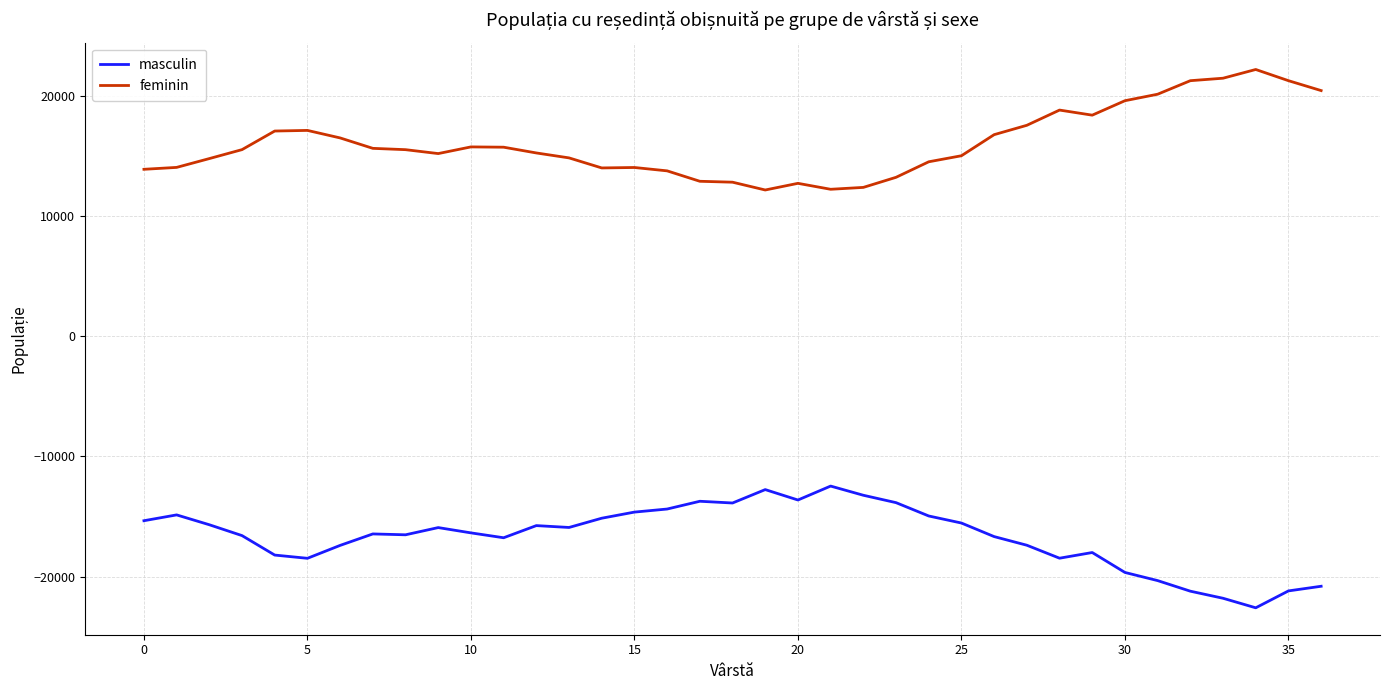

How many distinct data groups are displayed?

2